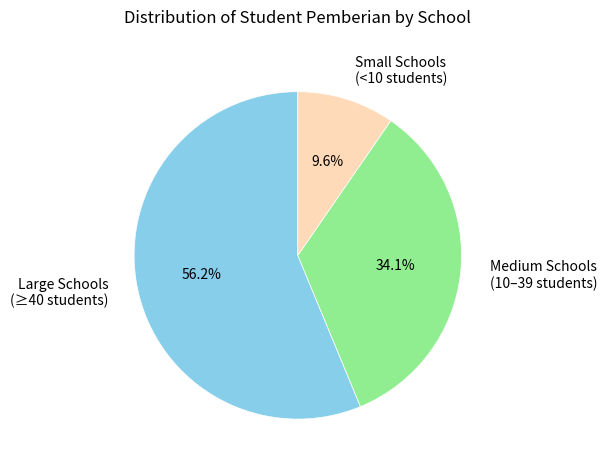

Rank the categories by value from lowest to highest.

Small Schools (<10 students), Medium Schools (10–39 students), Large Schools (≥40 students)